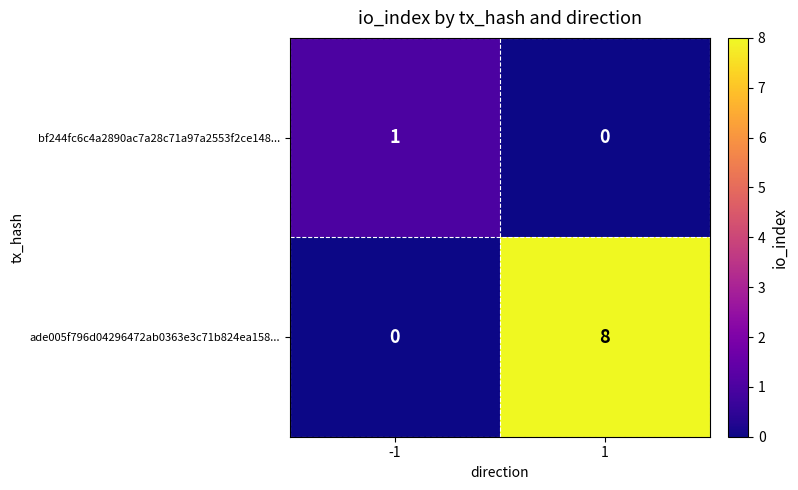

What is the total value across all series at -1?

1